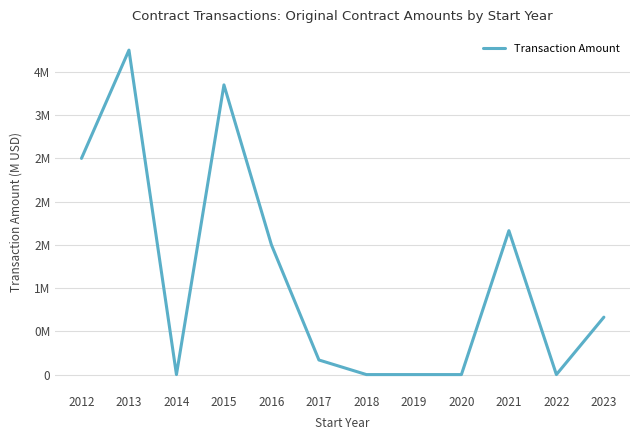

Reading right to left, transcribe all the data shown in this chart.

0.7	0.0	1.7	0.0	0.0	0.0	0.2	1.5	3.4	0.0	3.8	2.5